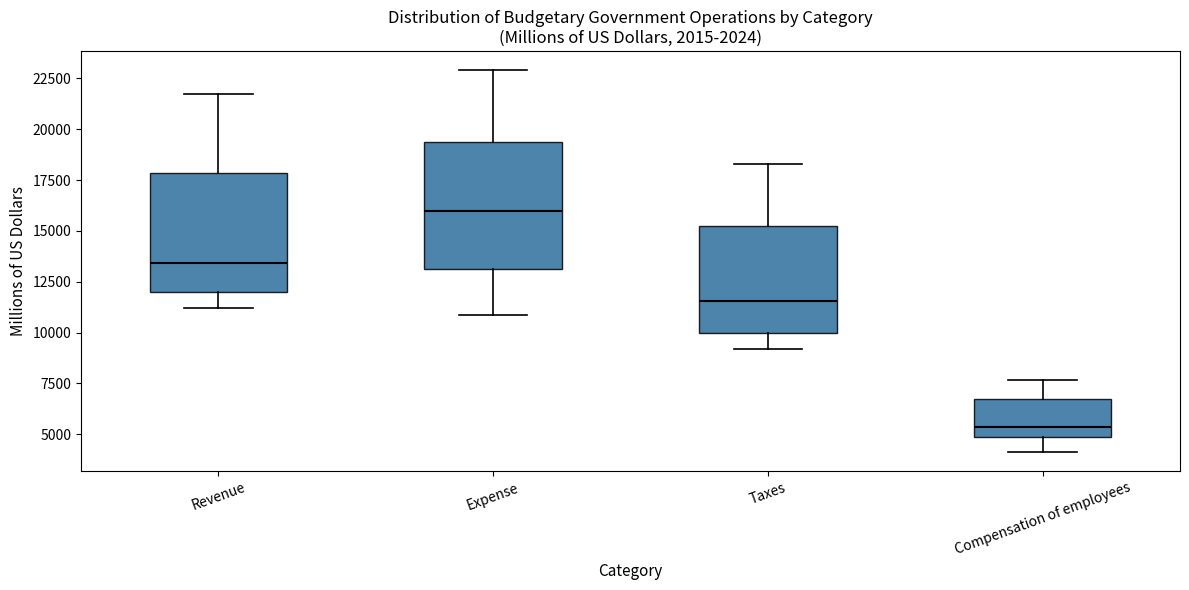

Where does the median line of the box for Expense sit on the y-axis? The values are not printed on the chart, so give them approximately, as read against the axis.

16000